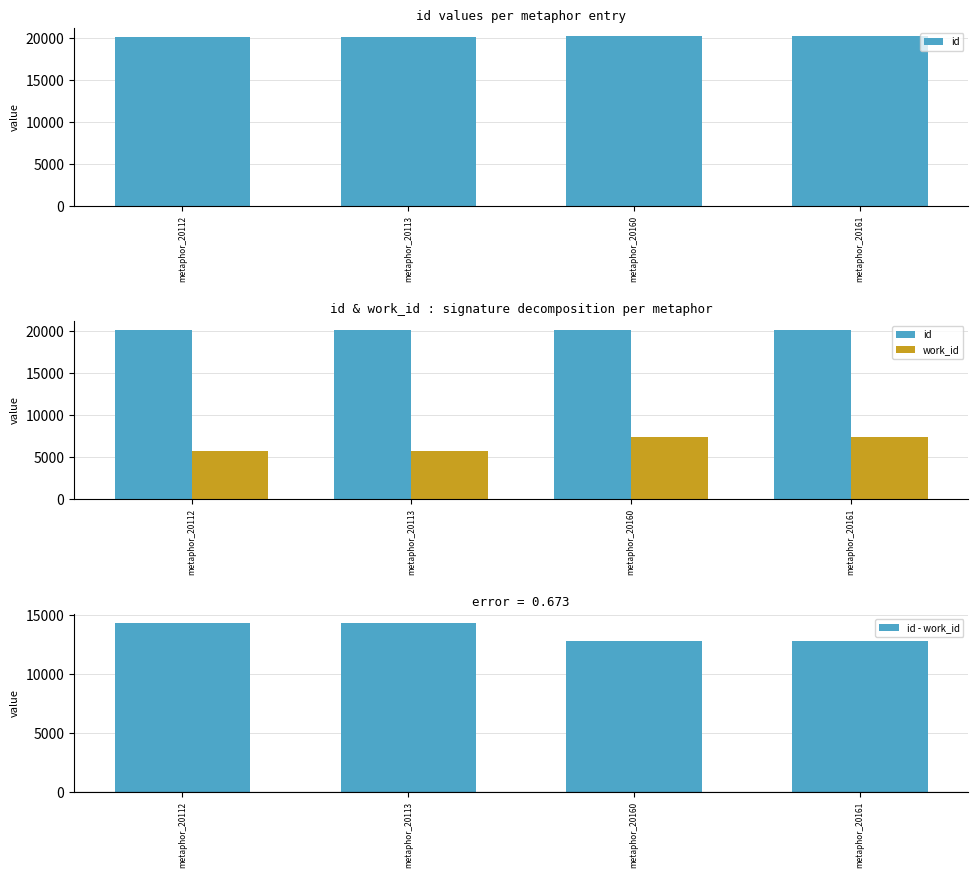

What is the lowest value of the id - work_id series?

12772